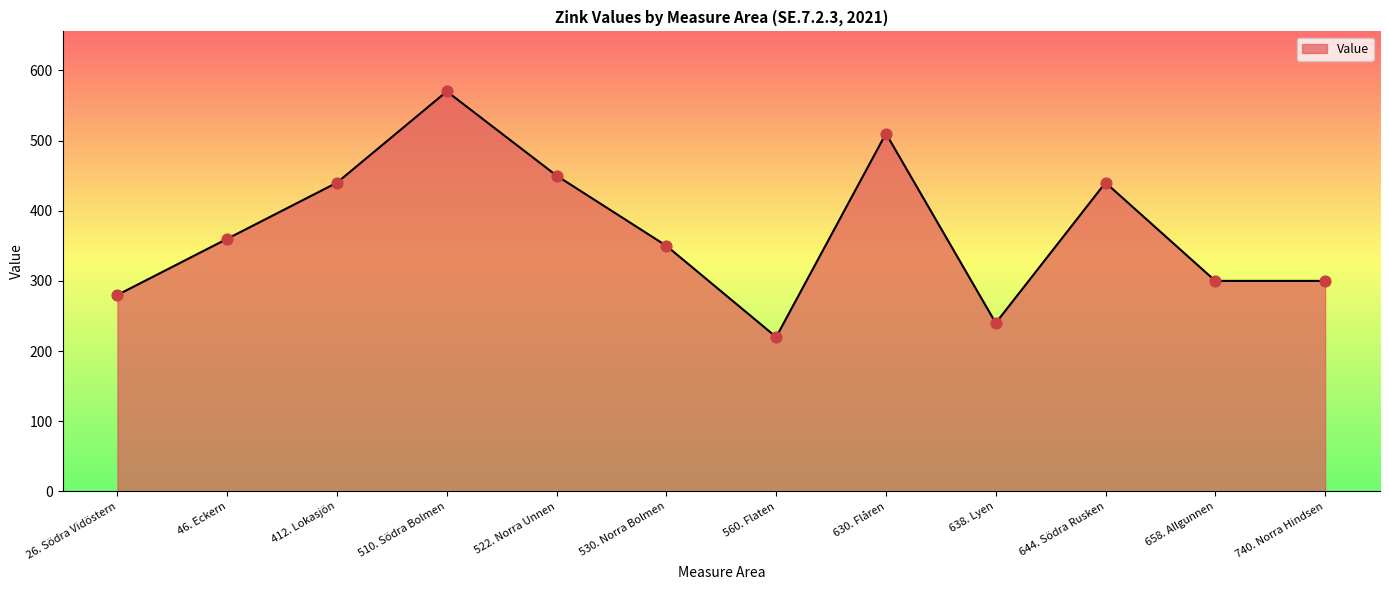

What is the change in value from 26. Södra Vidöstern to 560. Flaten?

-60